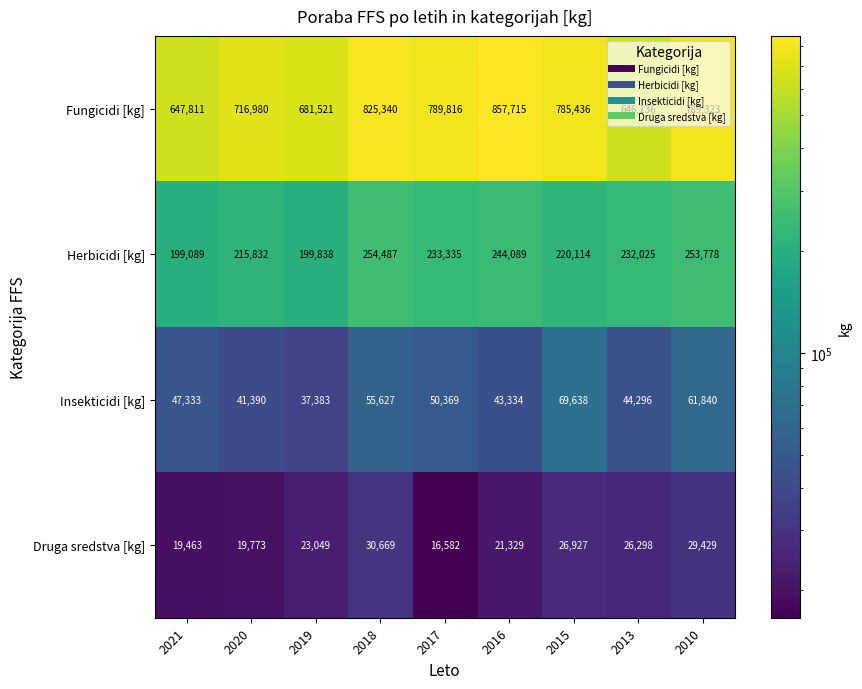

What is the difference between the highest and lowest values at 2021?

628348